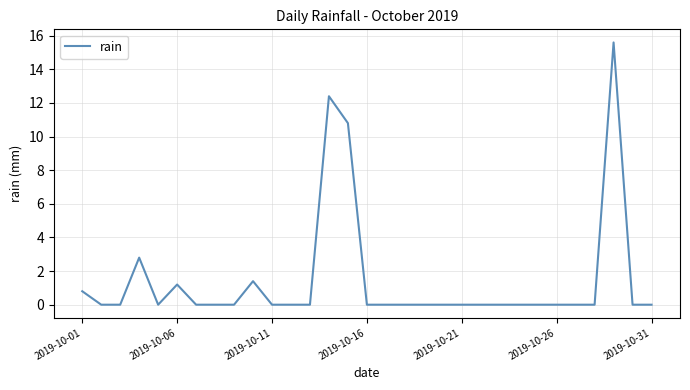

What is the greatest value displayed?

15.6